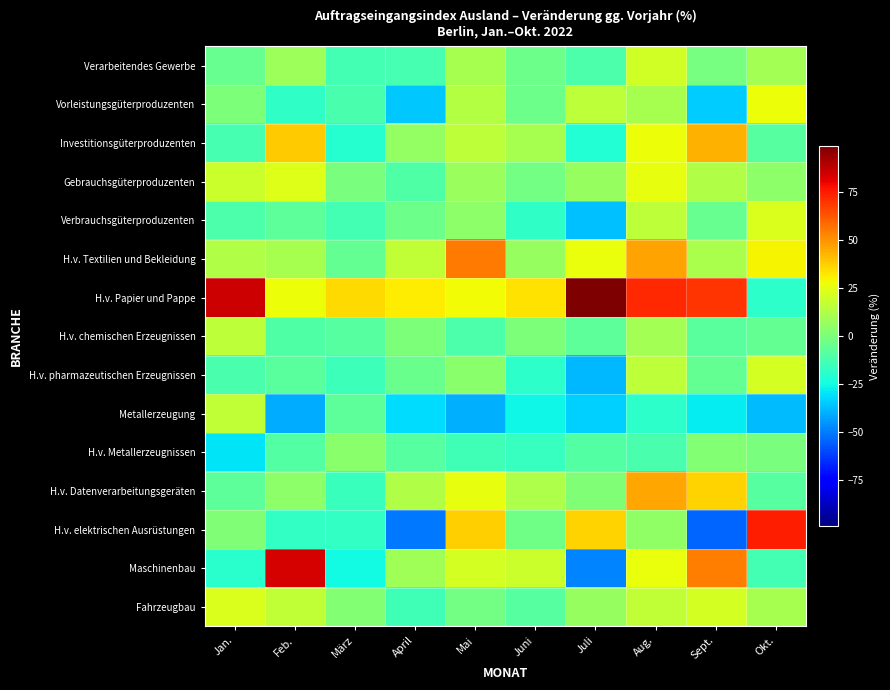

What is the greatest value displayed?

98.9